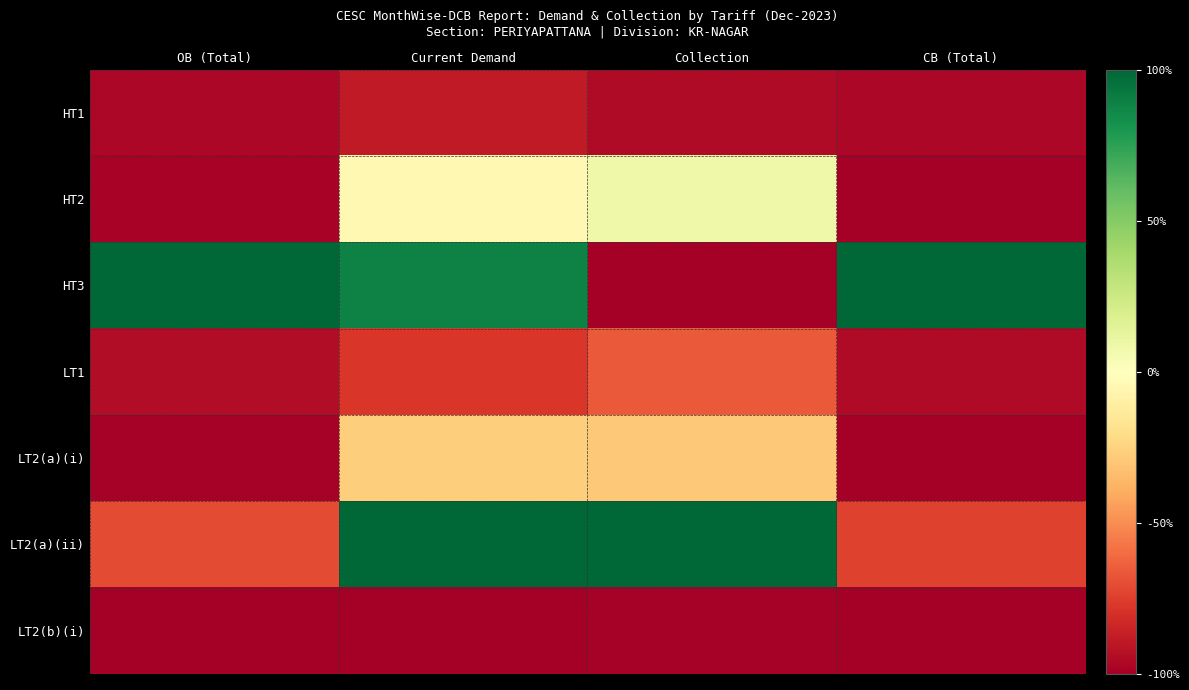

At Current Demand, list the series in order from smallest to largest.

LT2(b)(i), HT1, LT1, LT2(a)(i), HT2, HT3, LT2(a)(ii)